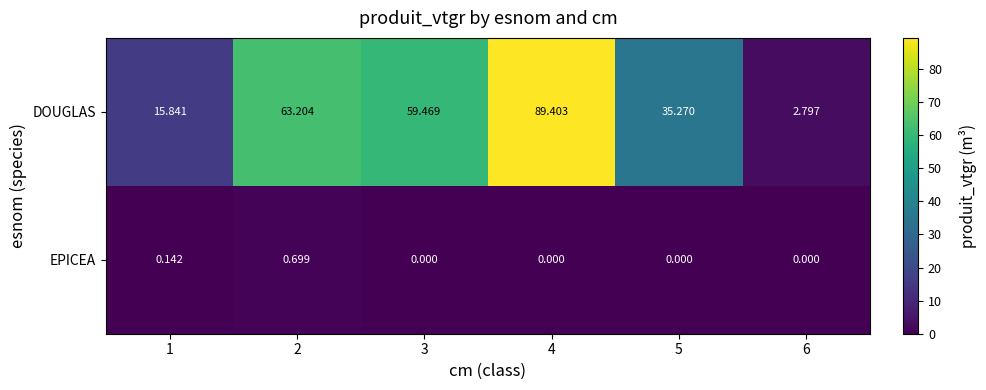

Between 1 and 2, which series saw the biggest shift?

DOUGLAS